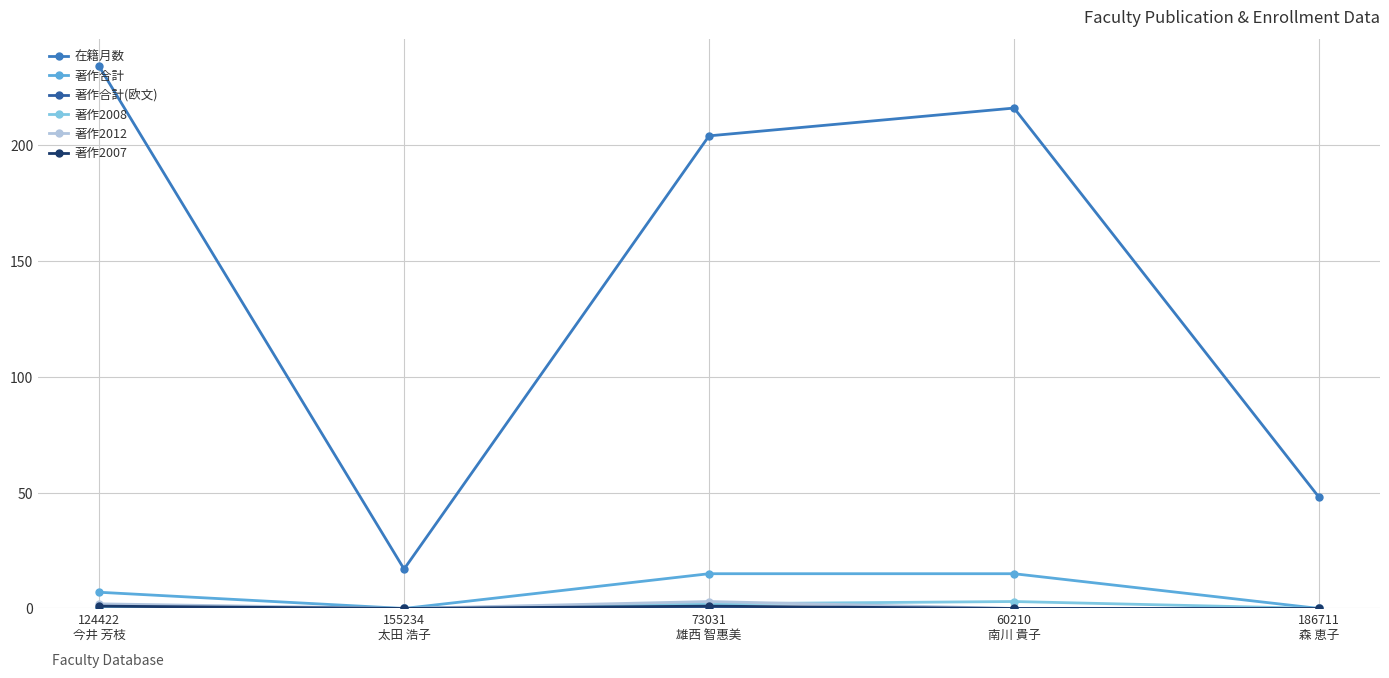

How many lines are shown in the chart?

6